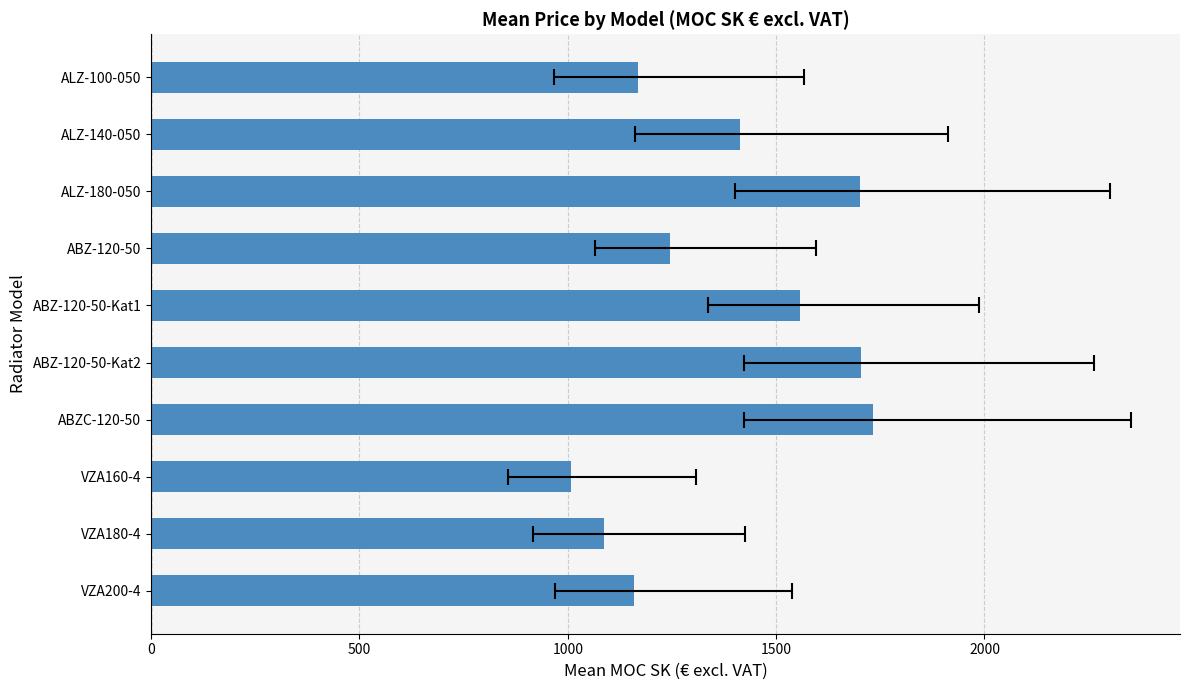

The value at VZA160-4 is 288.9. True or false?

False